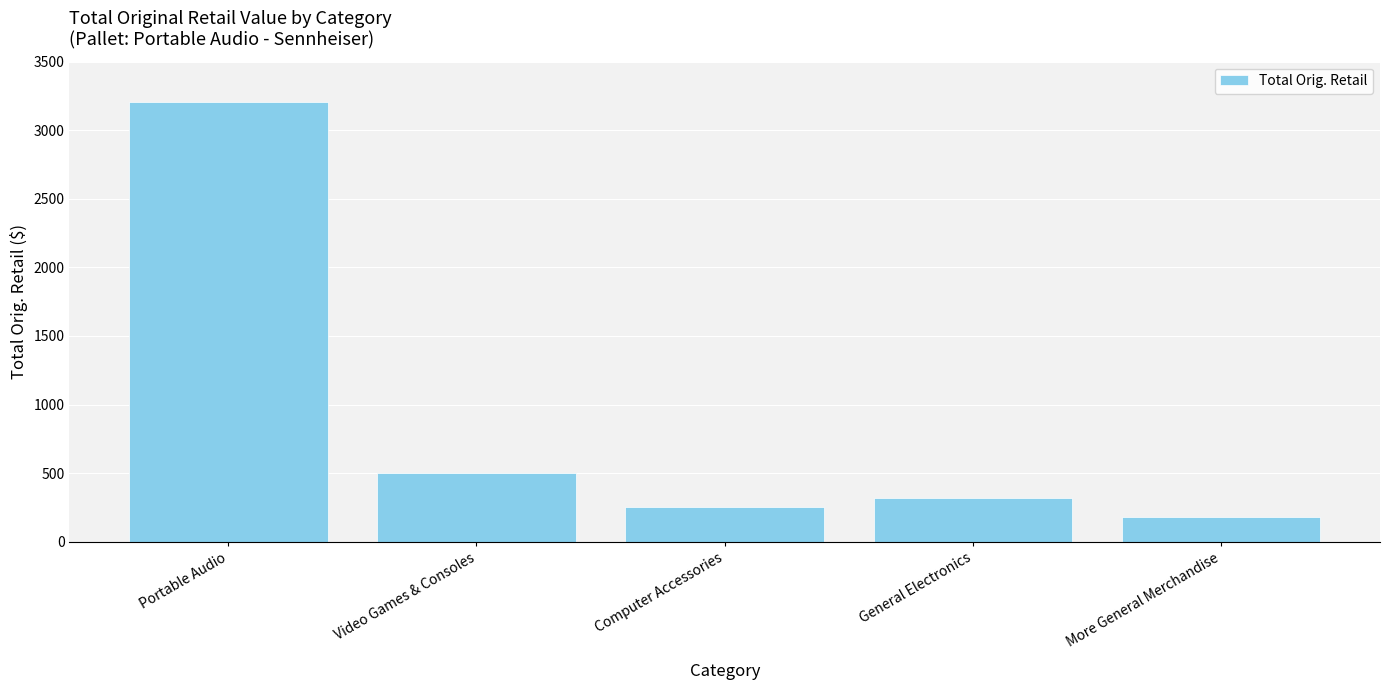

At which label does the data first exceed 320?

Portable Audio